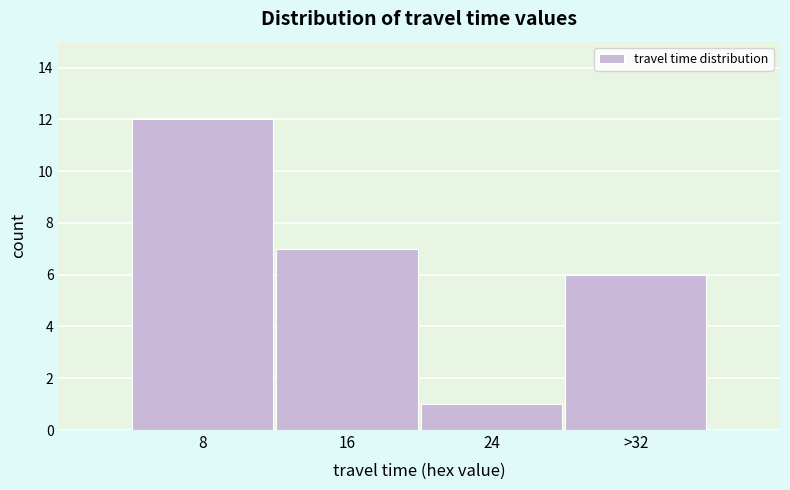

Reading right to left, list all the values displayed in this chart.

>32=6	24=1	16=7	8=12